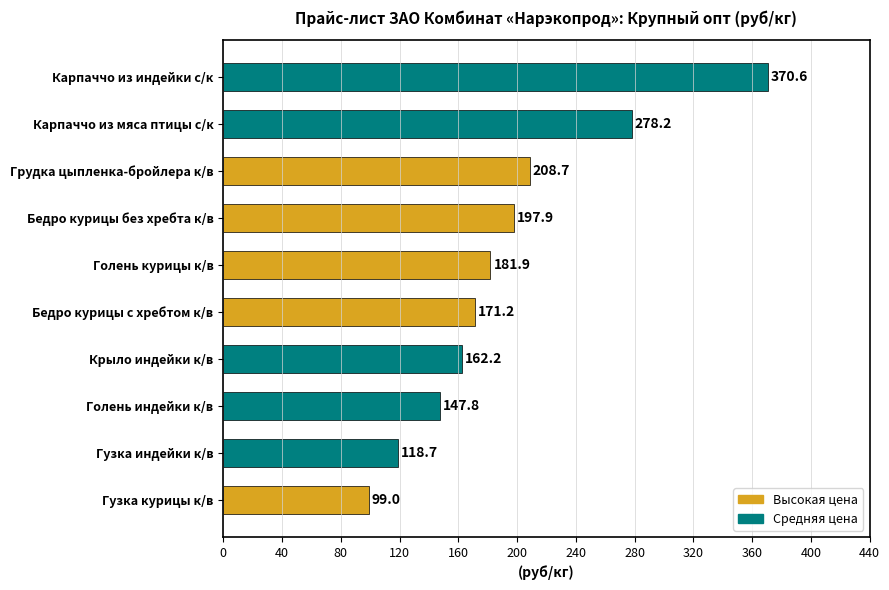

Does the chart contain any negative values?

No